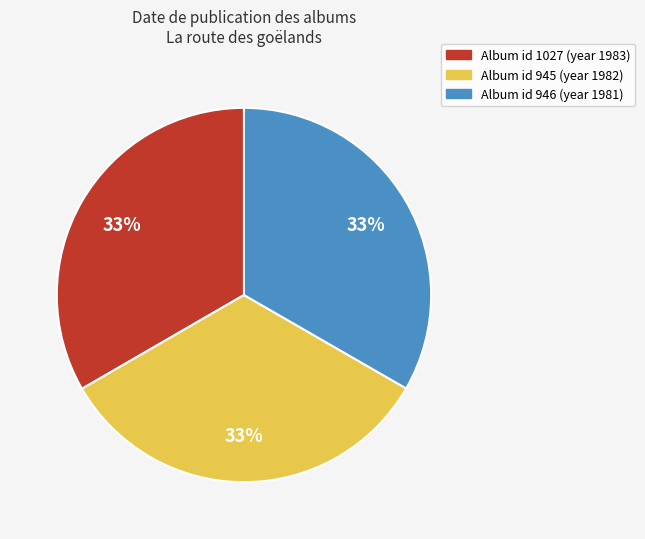

To the nearest percent, what is the average slice percentage?

33%